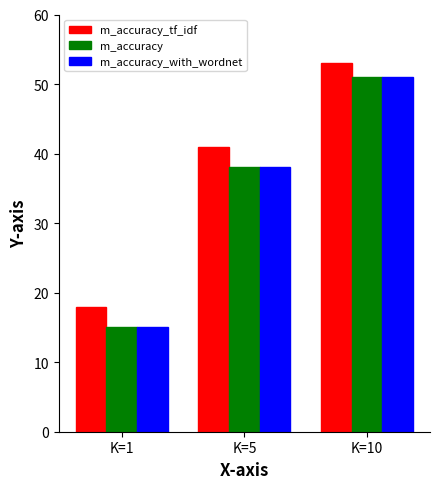

Which series has the largest total across all categories?

m_accuracy_tf_idf